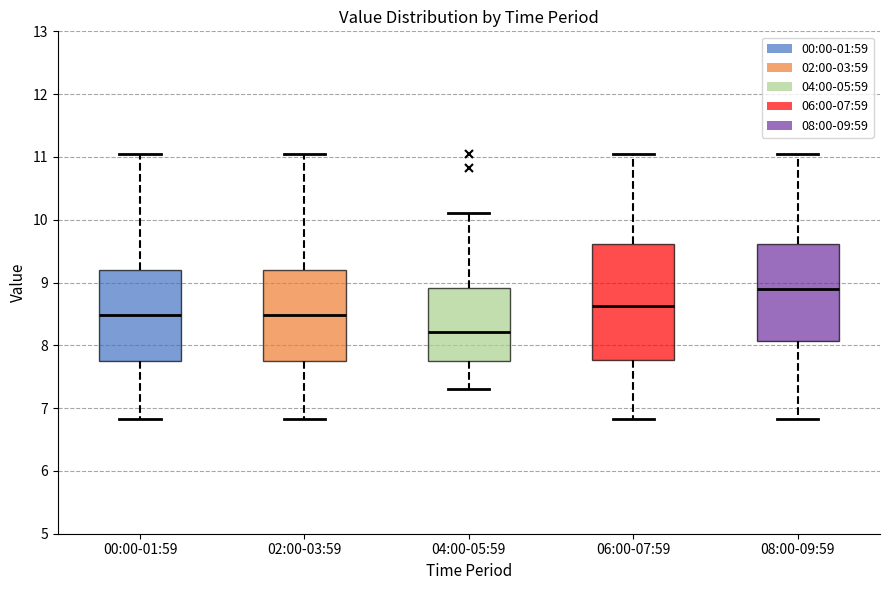

Which box is the tallest, from its lower edge to its upper edge?

06:00-07:59